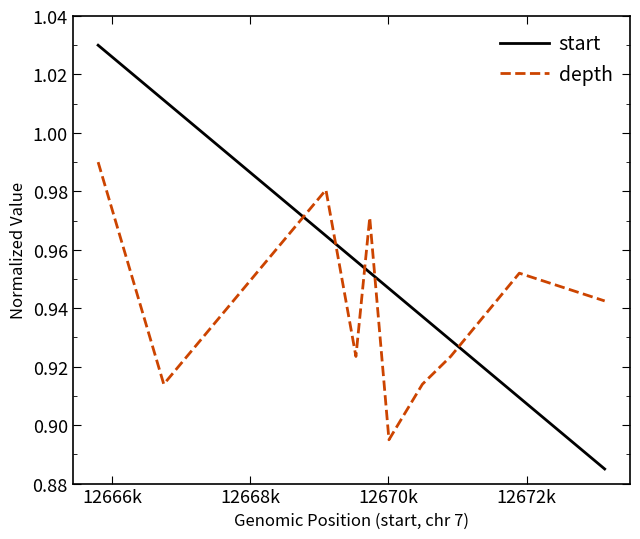

What is the difference between the maximum and minimum values in the start series?

0.1